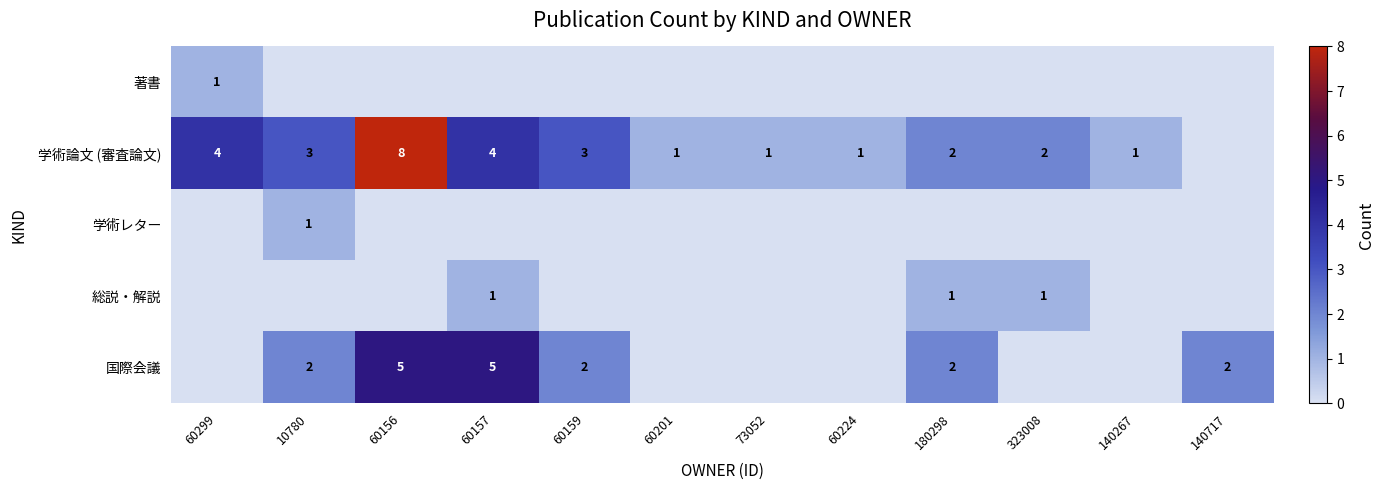

What is the difference between the 学術論文 (審査論文) values at 60156 and 60224?

7